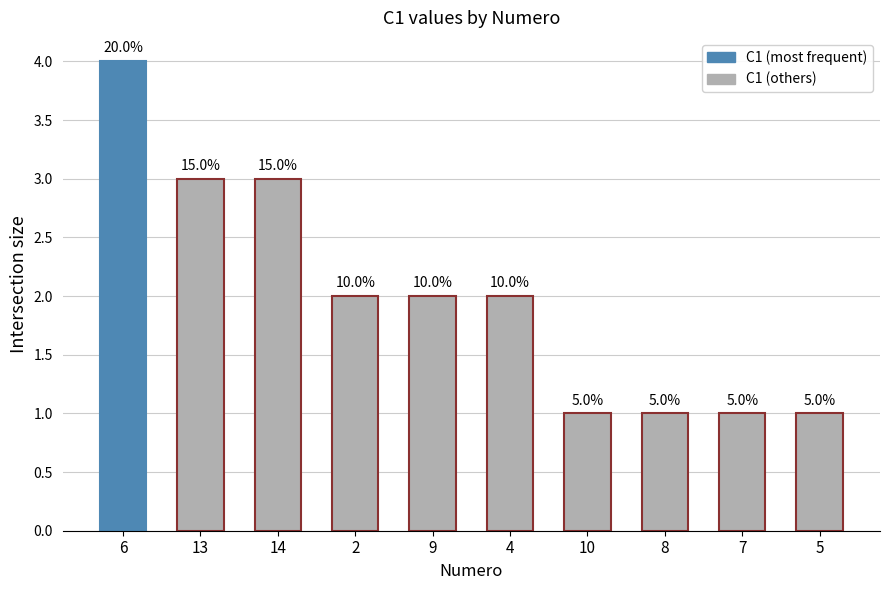

What is the value of the 8th bar from the left?

1